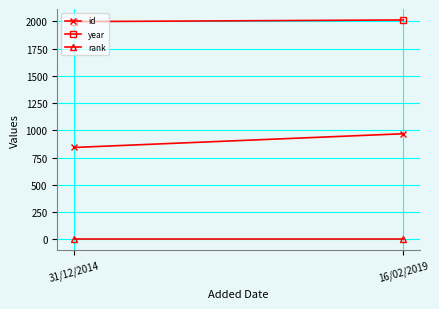

What is the label of the 1st point from the right?

16/02/2019